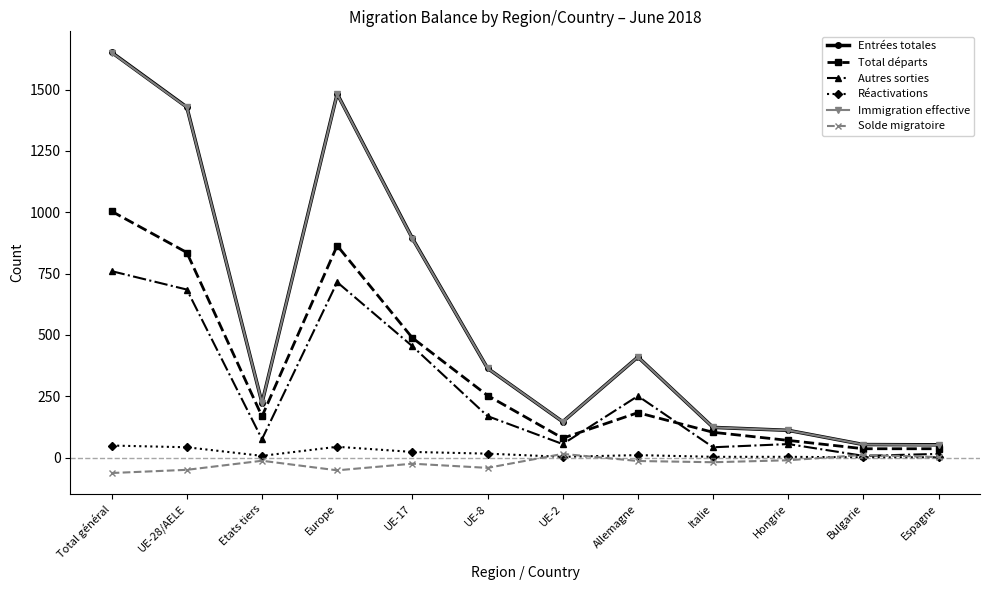

What is the difference between the maximum and second lowest values in the Autres sorties series?

745